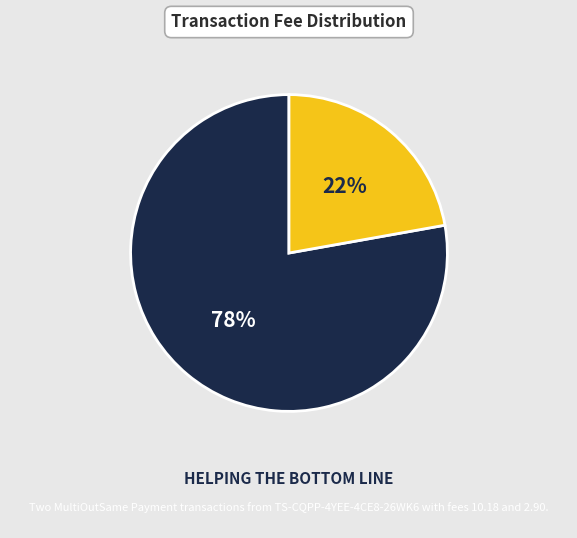

How many slices are in this pie chart?

2